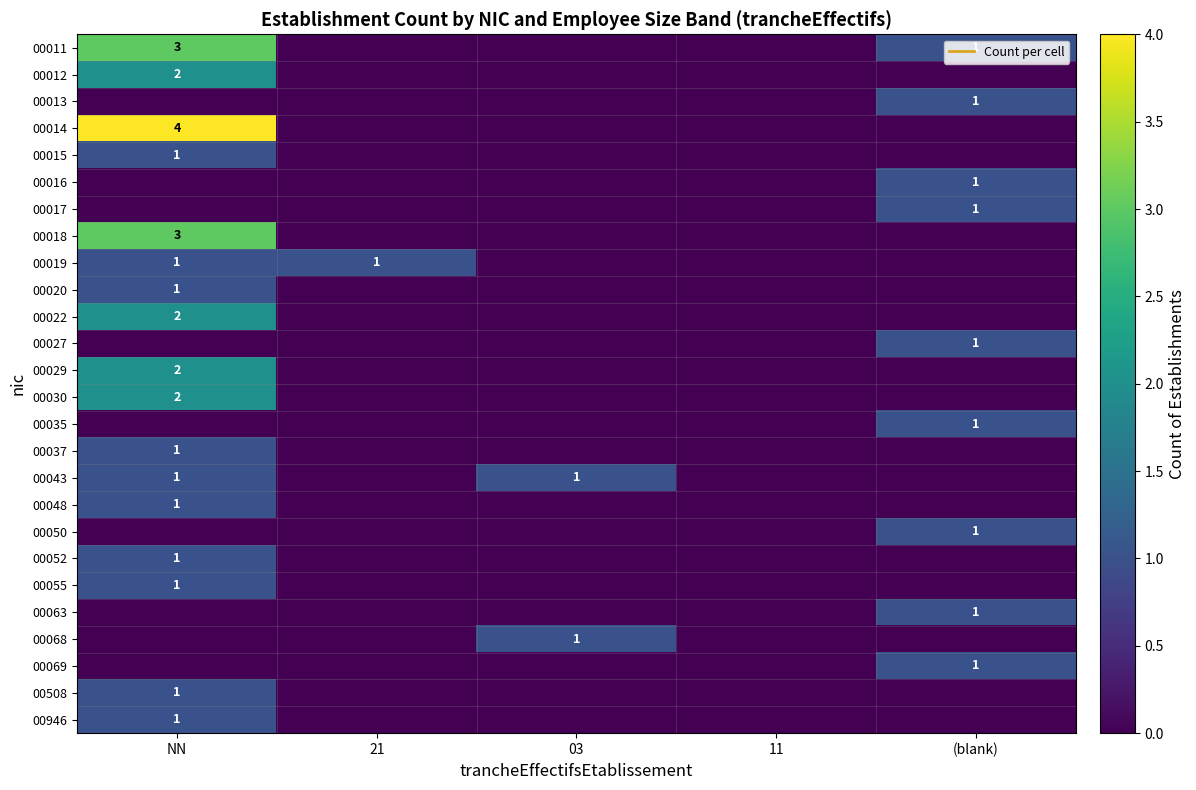

True or false: 00508 has a value of 0 at 21.

True